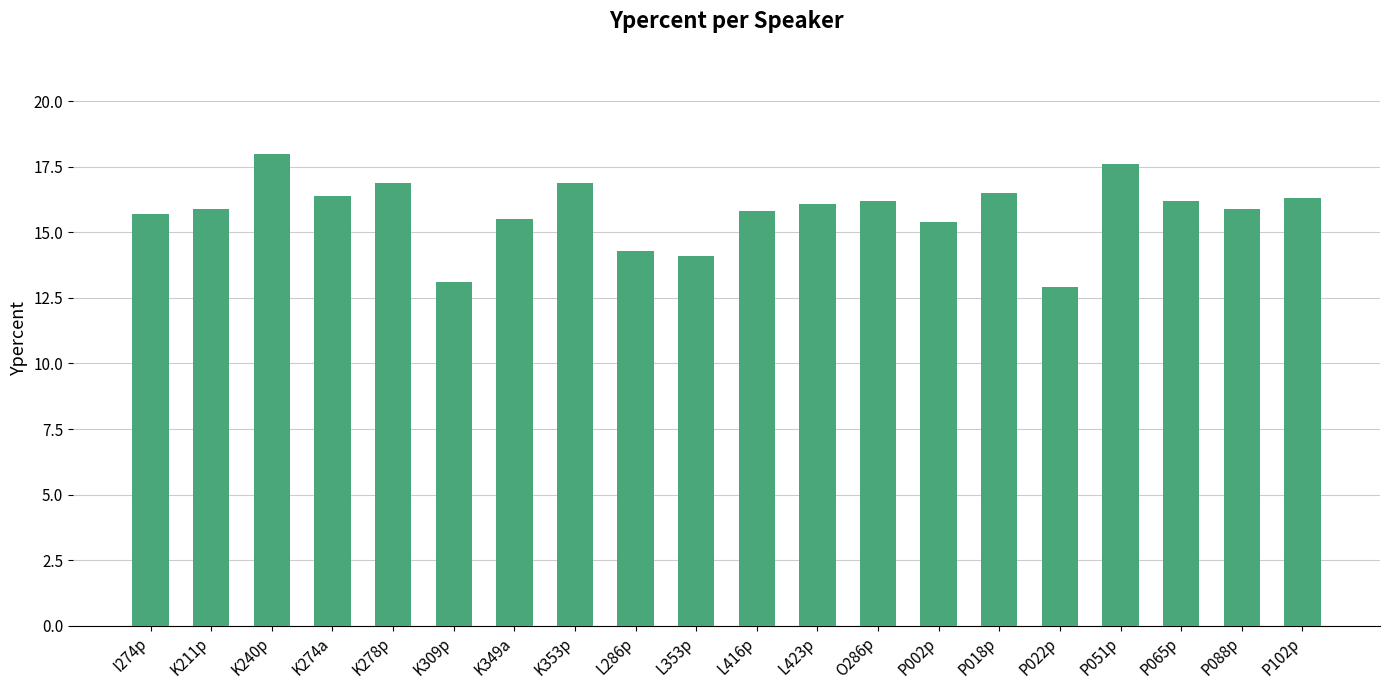

How many bars are there in total?

20